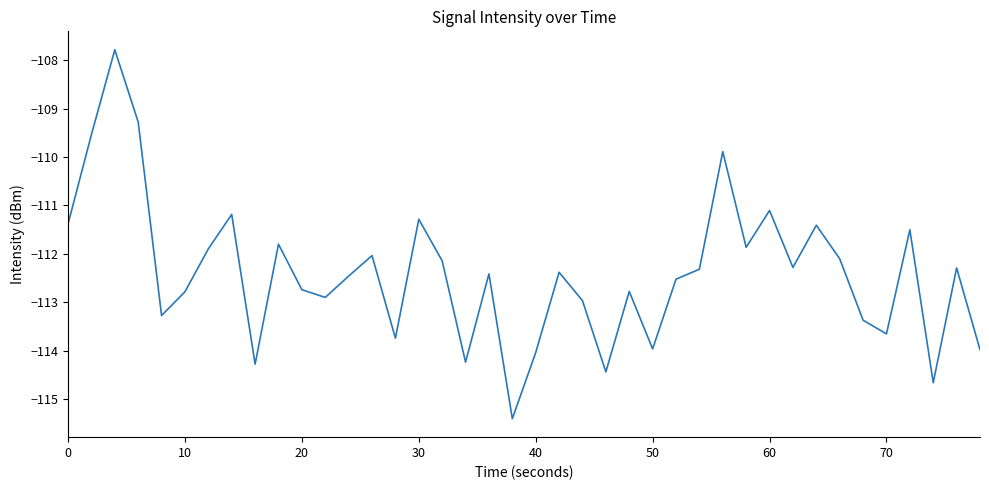

What is the greatest value displayed?

-107.8